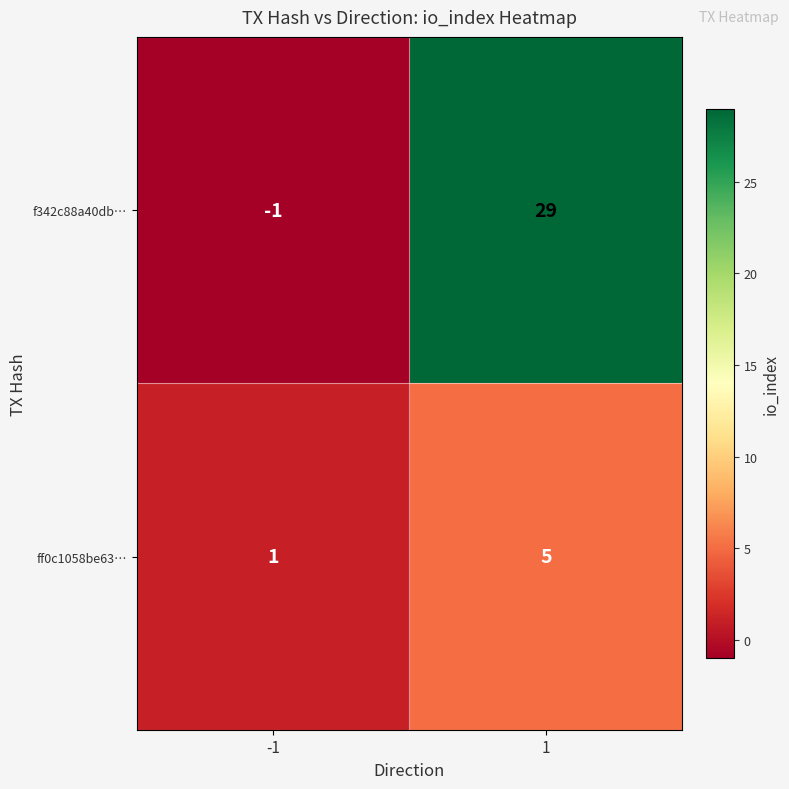

Rank the series by their average value, from lowest to highest.

ff0c1058be63…, f342c88a40db…